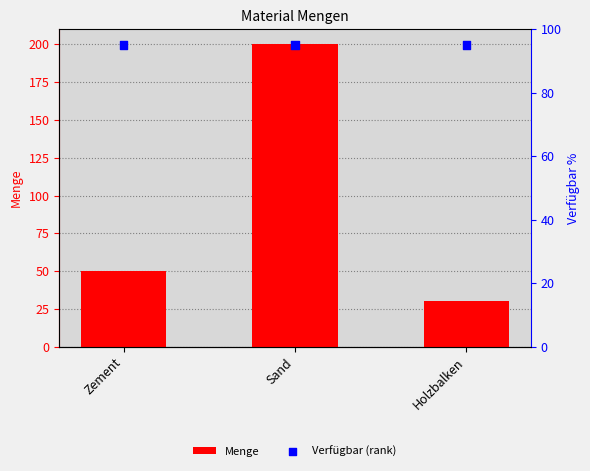

At which category is the sum across all series the highest?

Sand